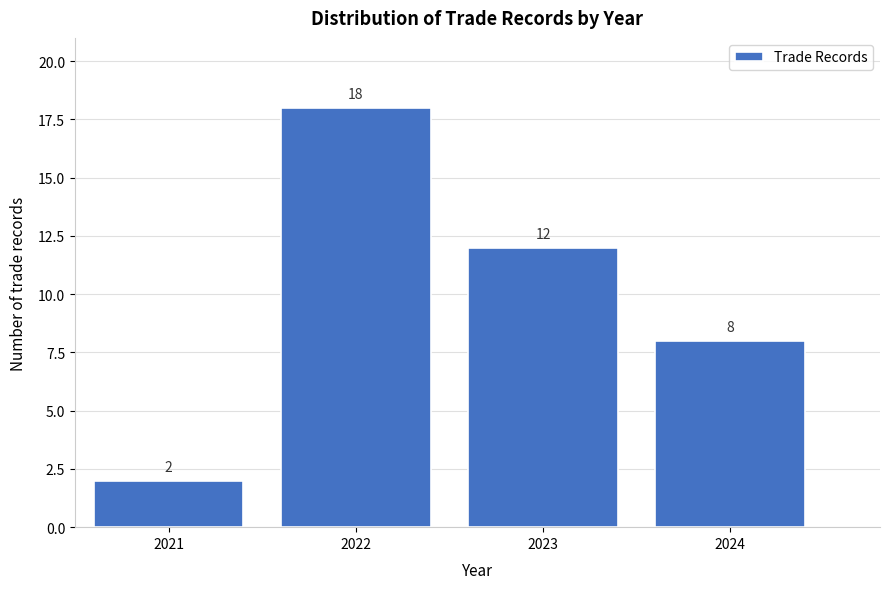

Reading left to right, transcribe all the data shown in this chart.

2021=2	2022=18	2023=12	2024=8